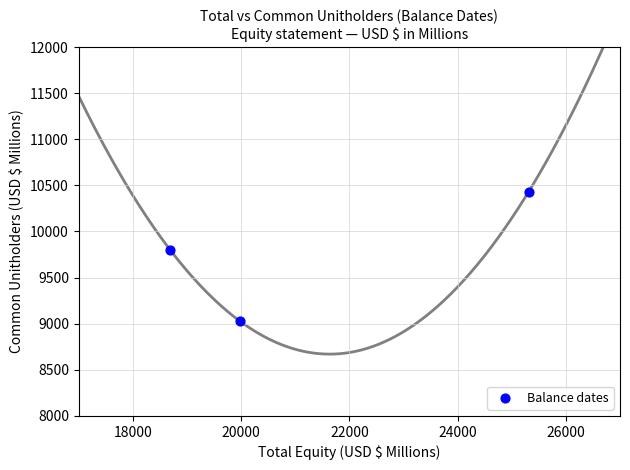

What is the range of X values (max minus min)?

6617